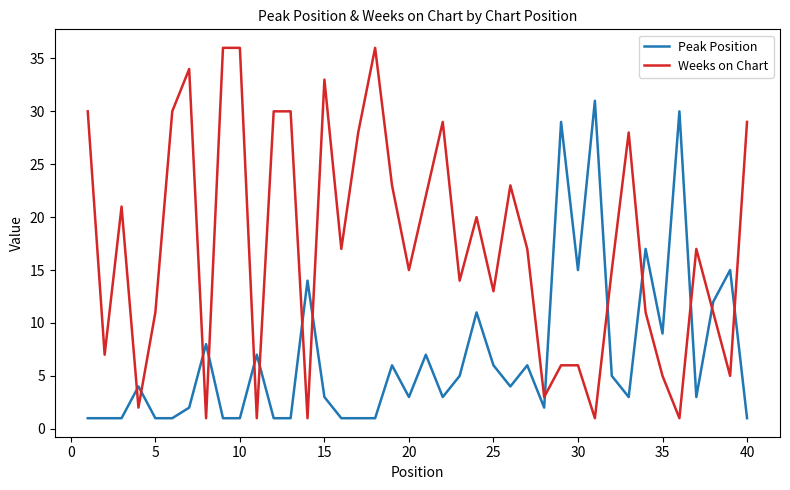

What is the sum of all Weeks on Chart values?

698